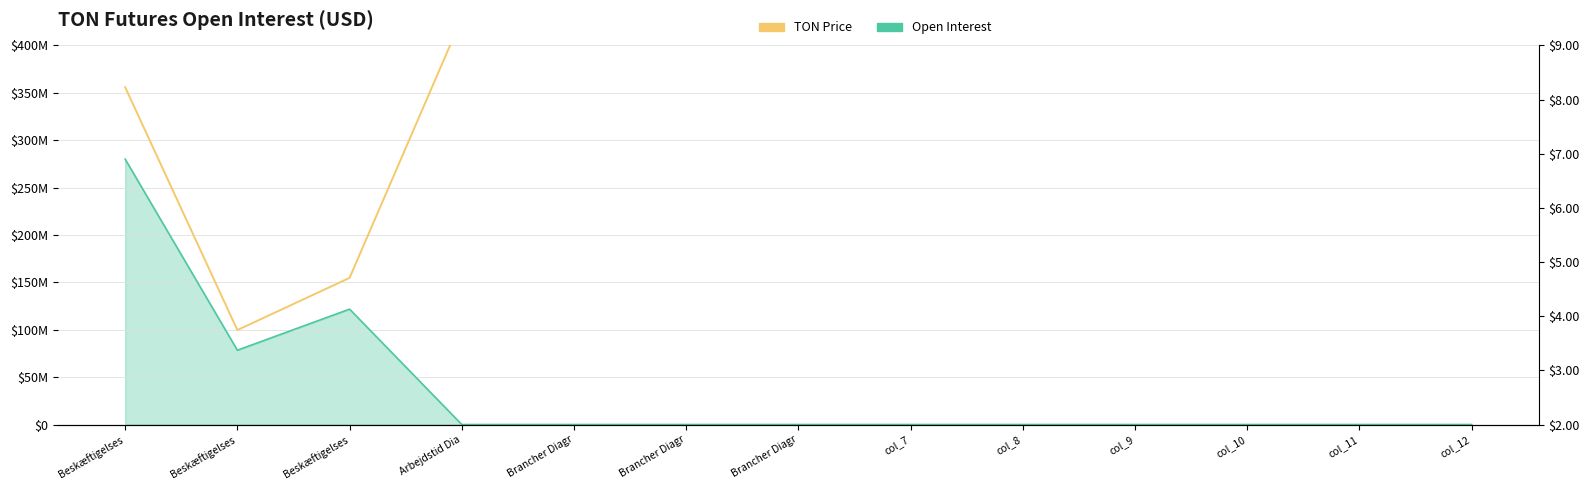

True or false: the data has more than 0 interior local peaks.

False